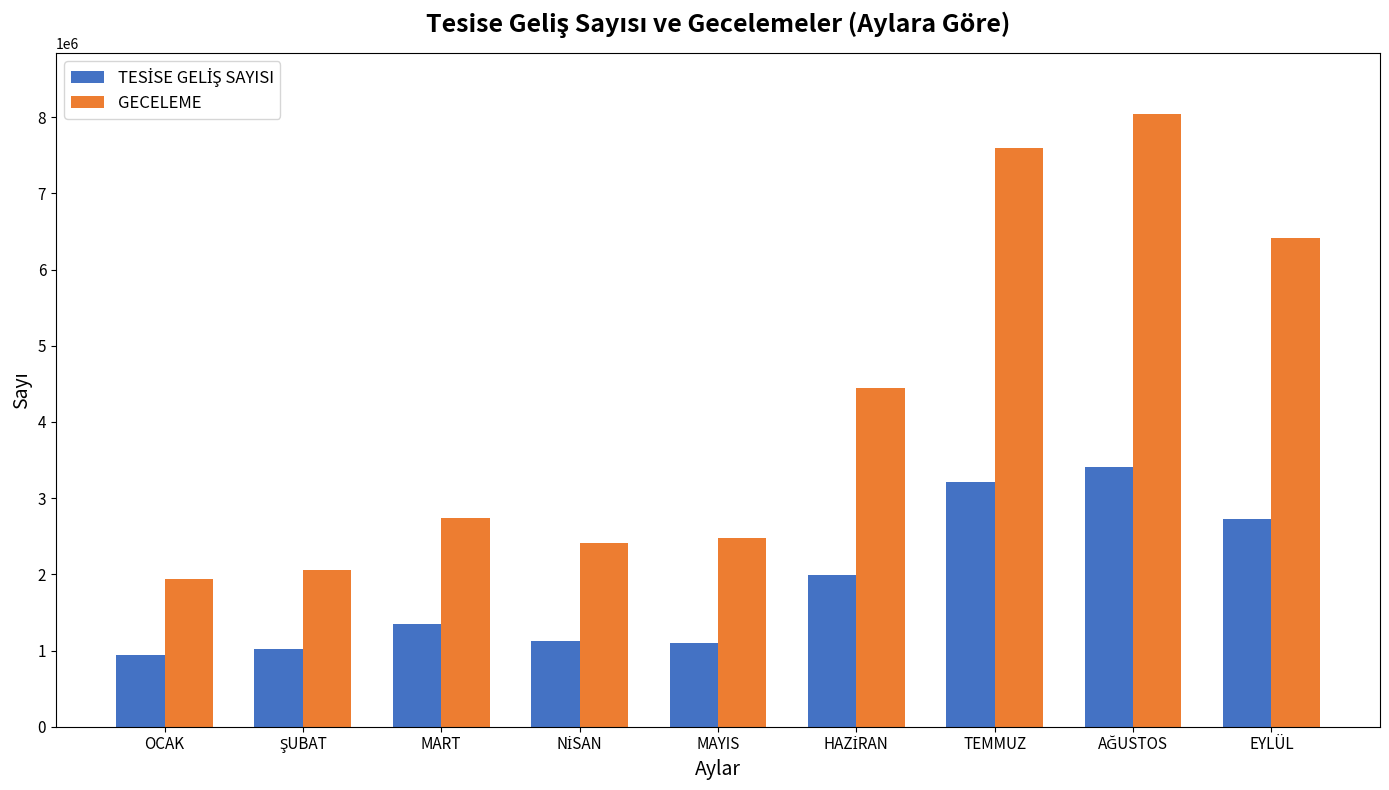

How many distinct data groups are displayed?

2